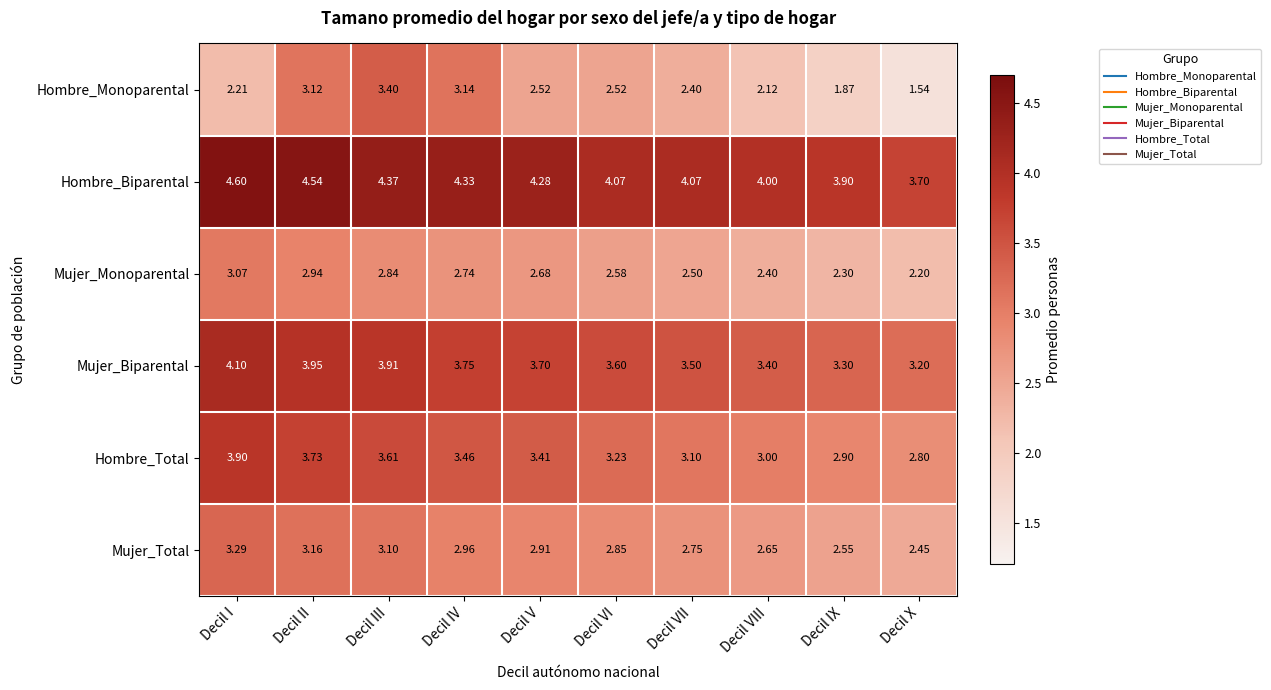

What is the total value across all series at Decil VIII?

17.6